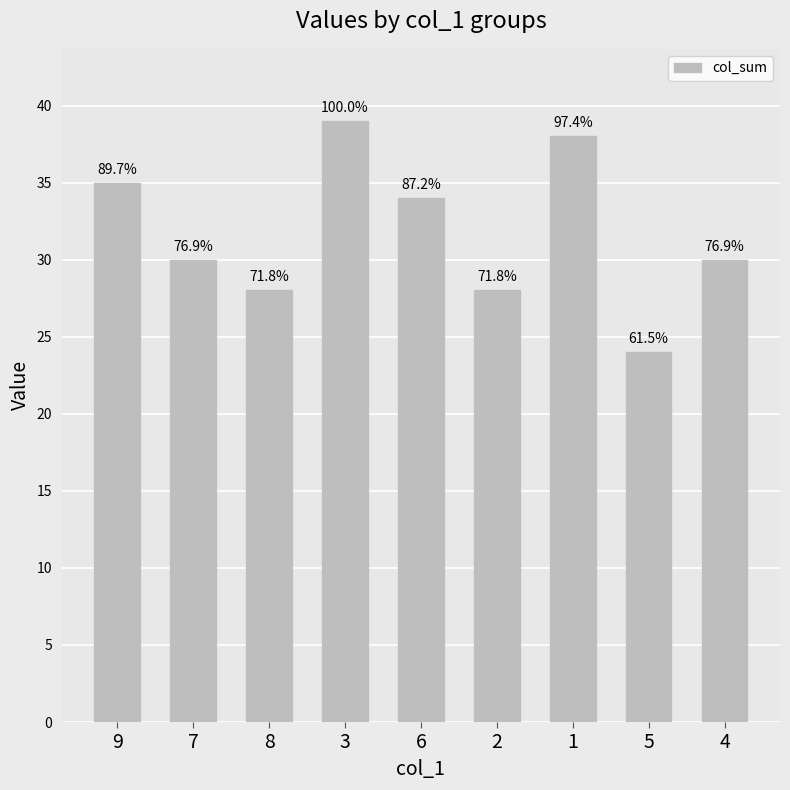

Does the chart contain any negative values?

No